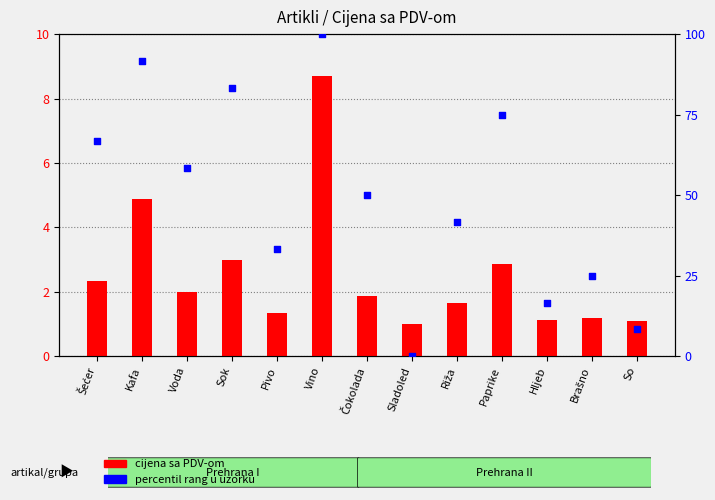

At how many categories does at least one series exceed 63?

5